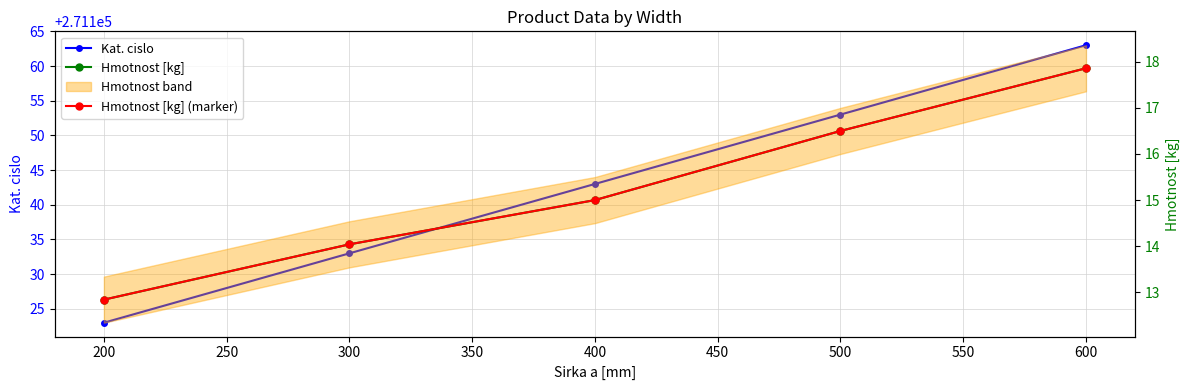

What is the minimum value shown in the chart?

12.8